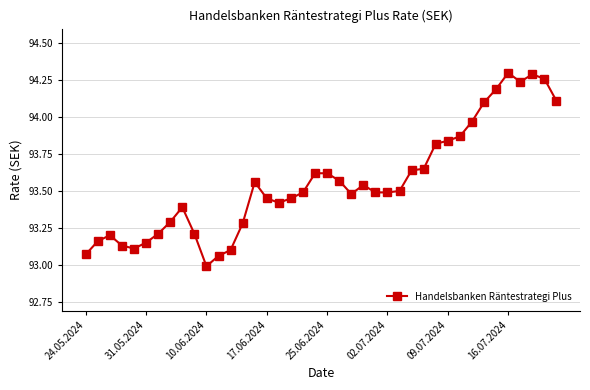

What is the difference between the maximum and second lowest values?

1.2